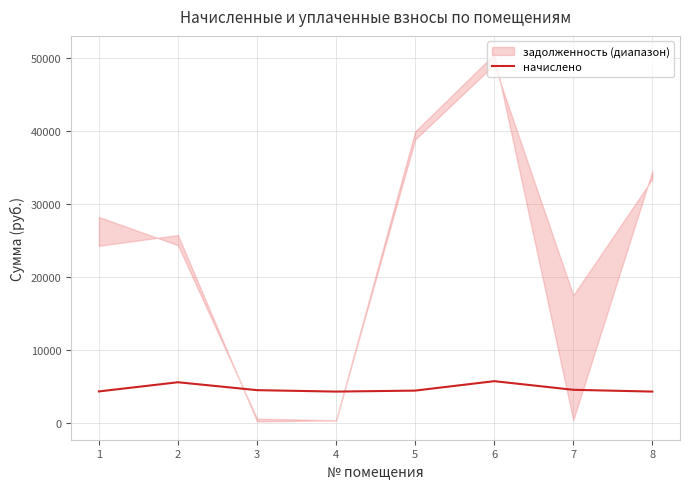

Is this an area chart (filled region under the line)?

No